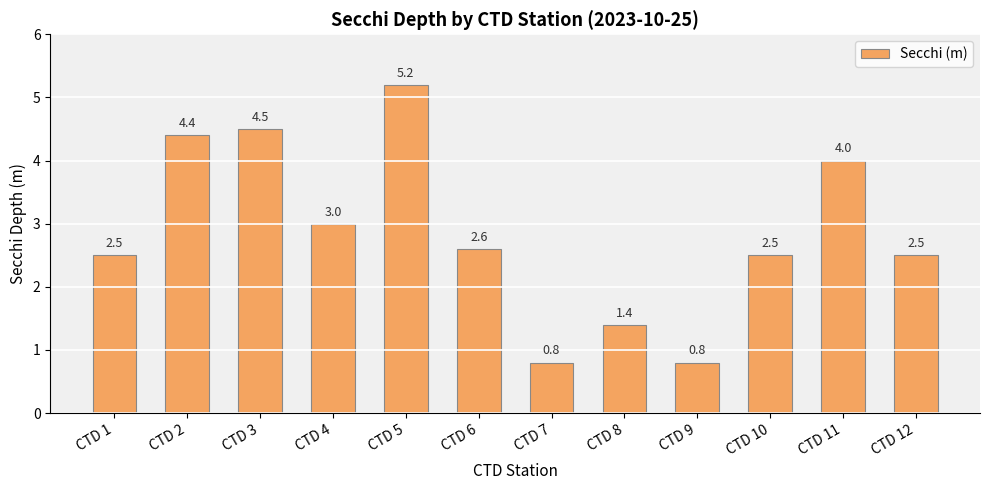

What is the minimum value shown in the chart?

0.8